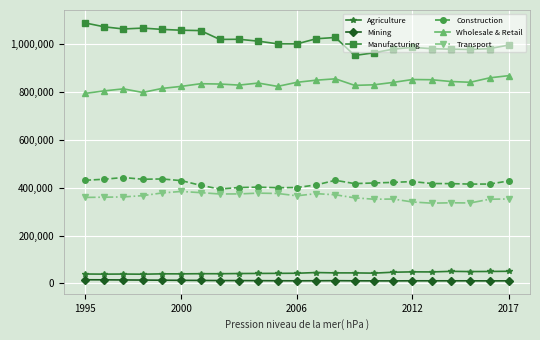

What is the lowest value of the Manufacturing series?

953724